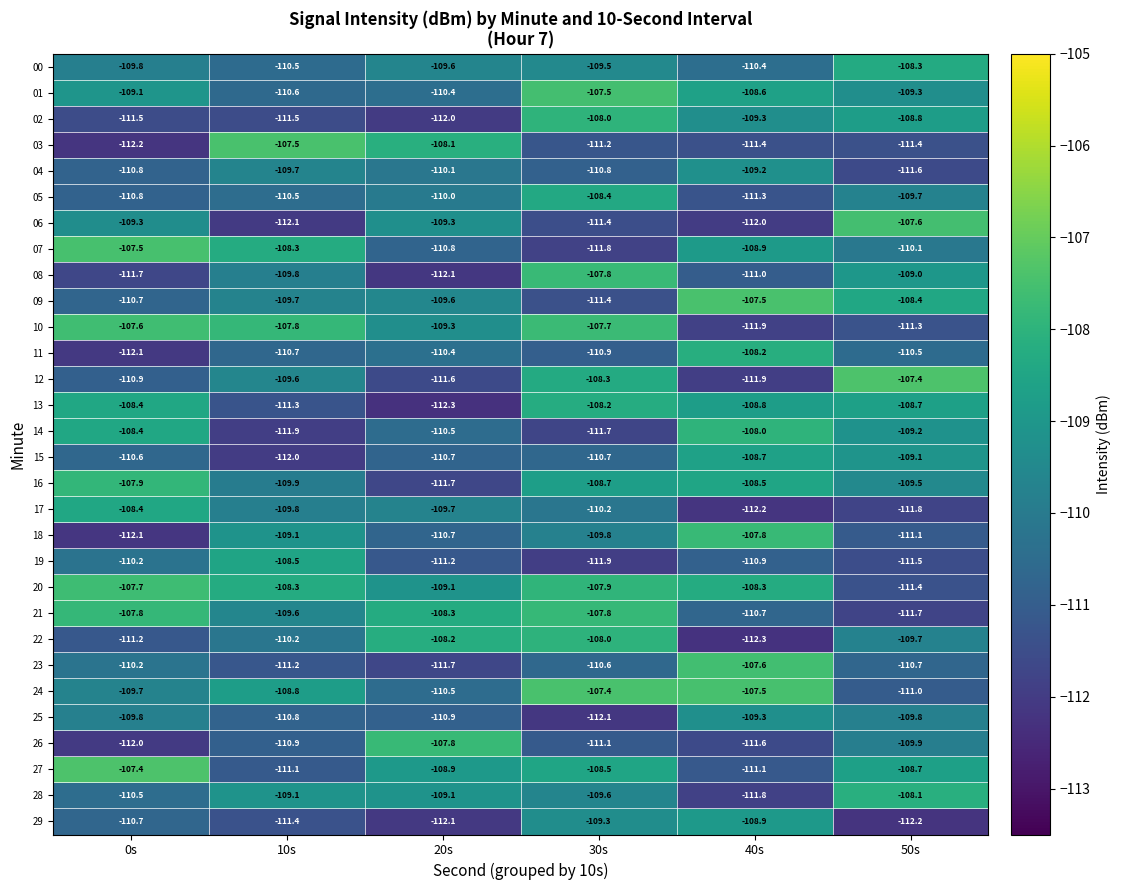

True or false: 07 has a value of -111.8 at 30s.

True